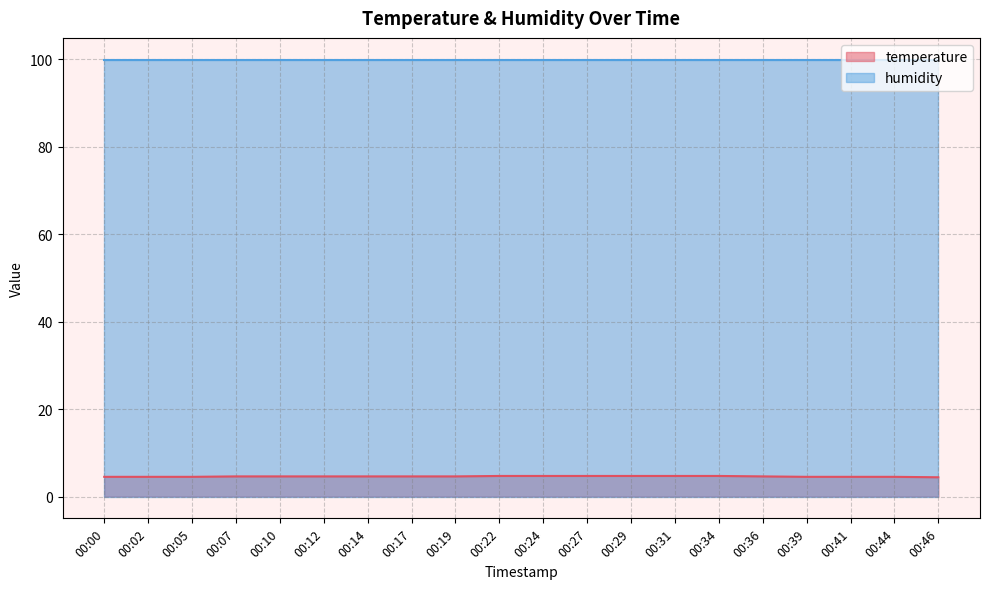

True or false: there are more than 0 points higher than both neighbors.

False